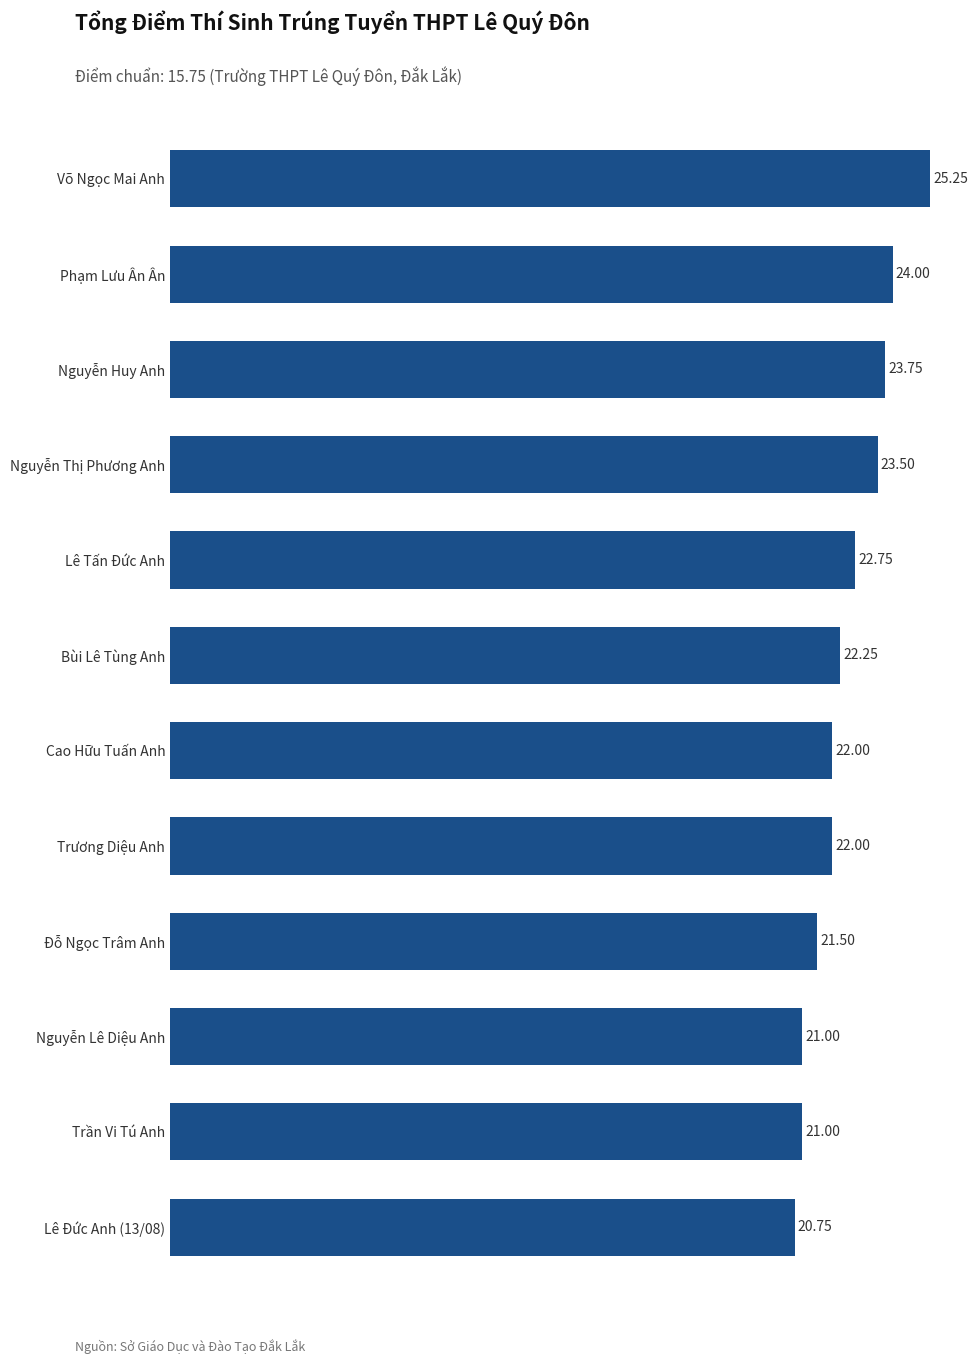

How many values are below 22?

4